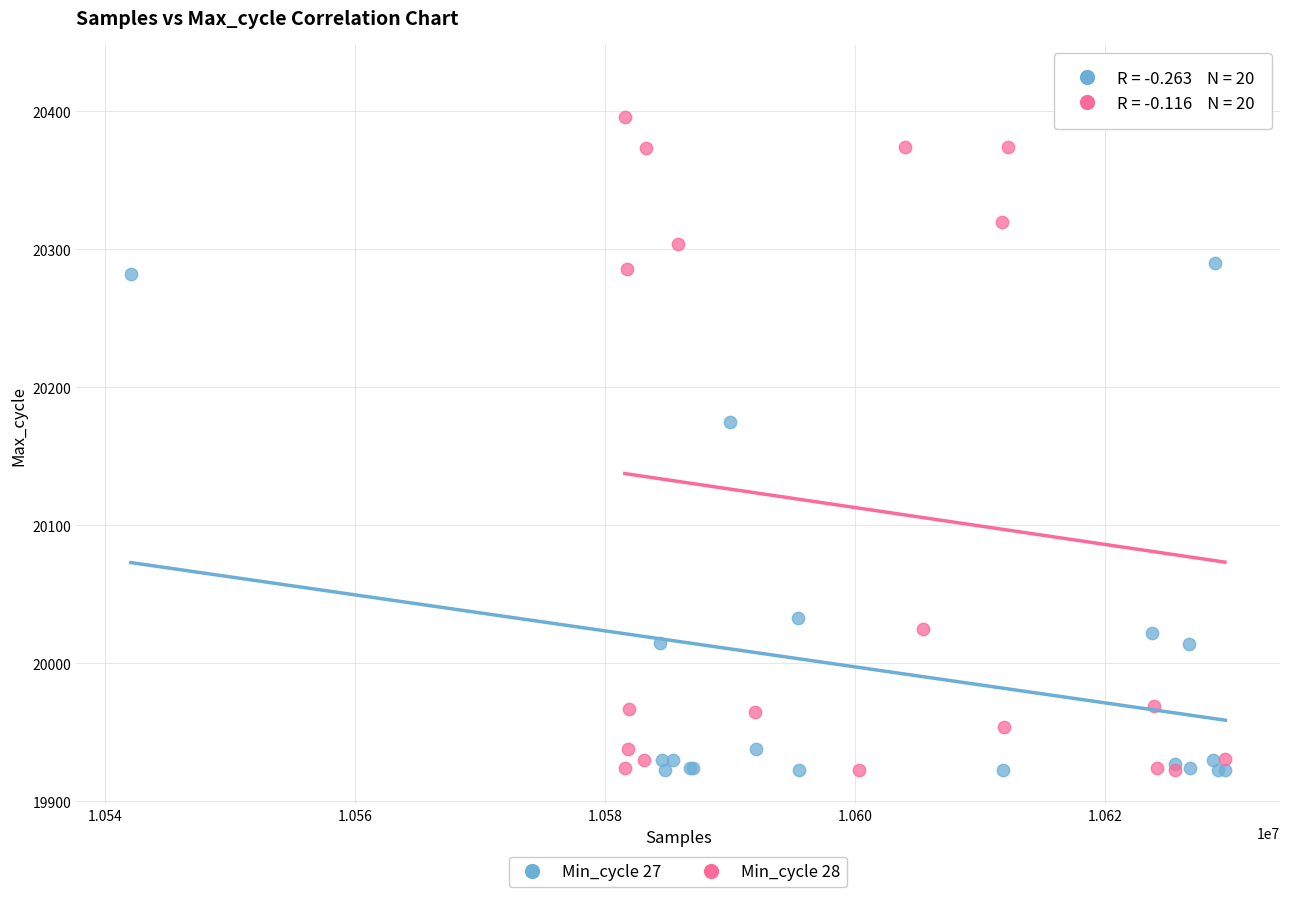

Which series has the widest spread of Y values?

Min_cycle 28